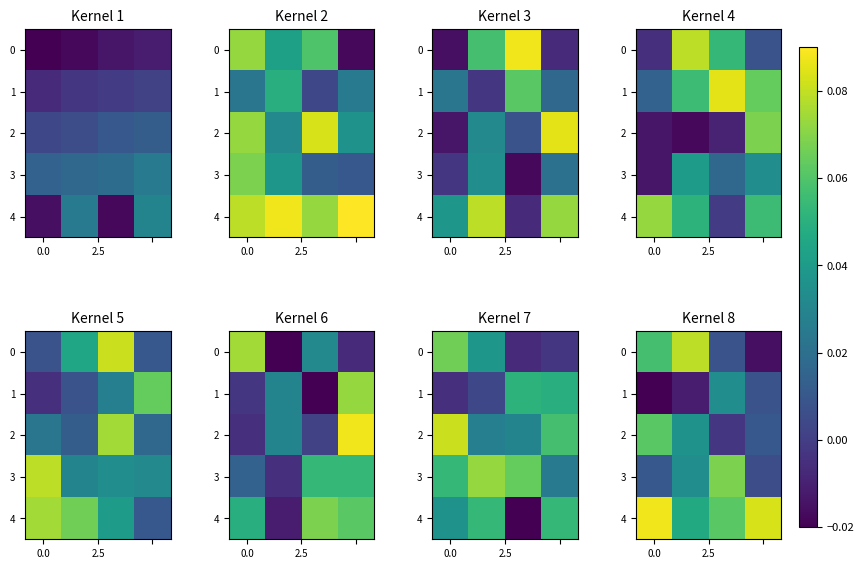

What is the difference between the highest and lowest values at 3?

0.1